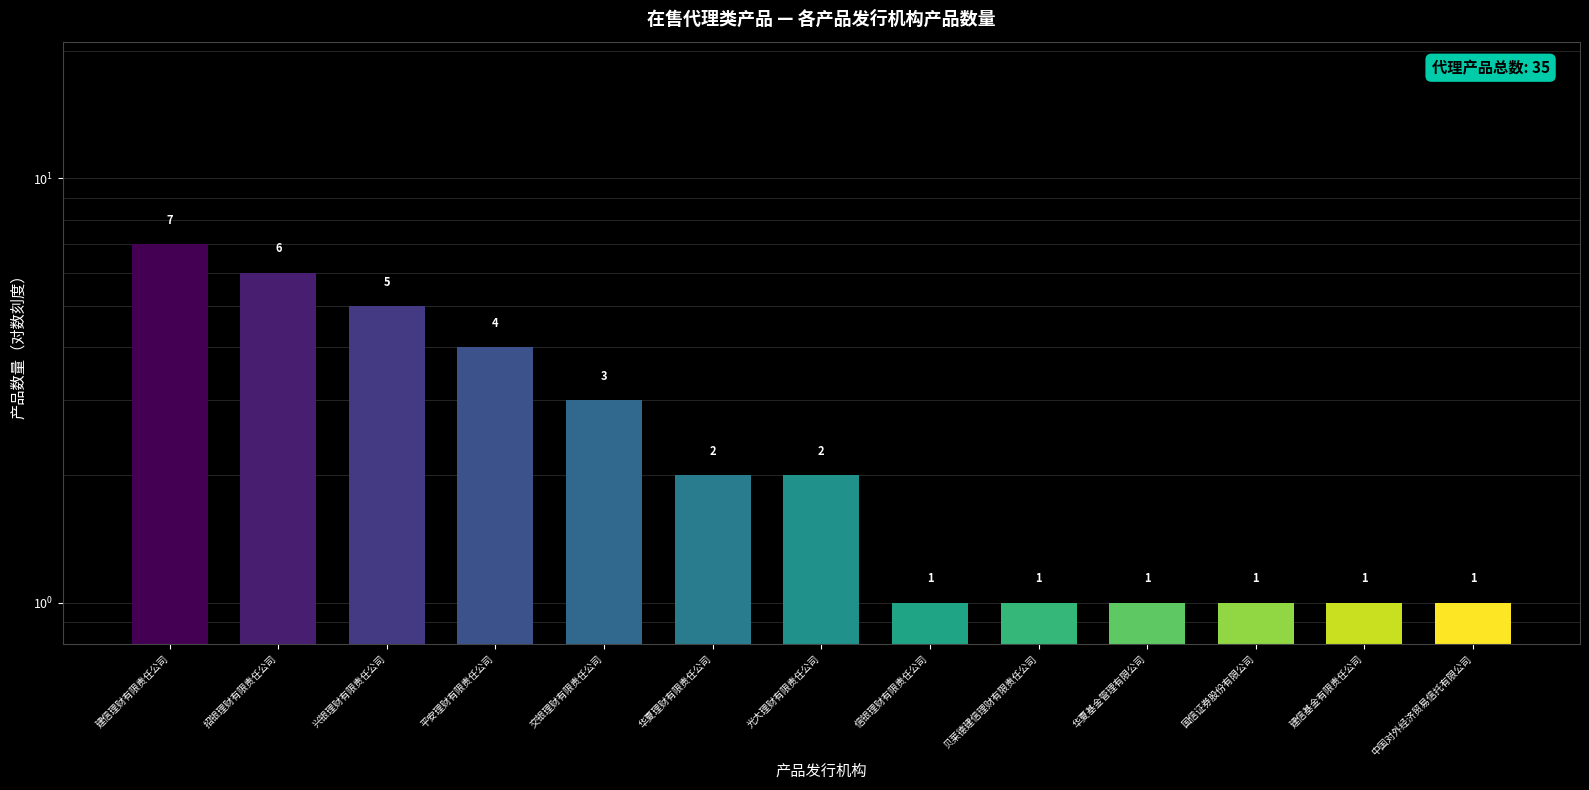

How many series are shown in this chart?

1